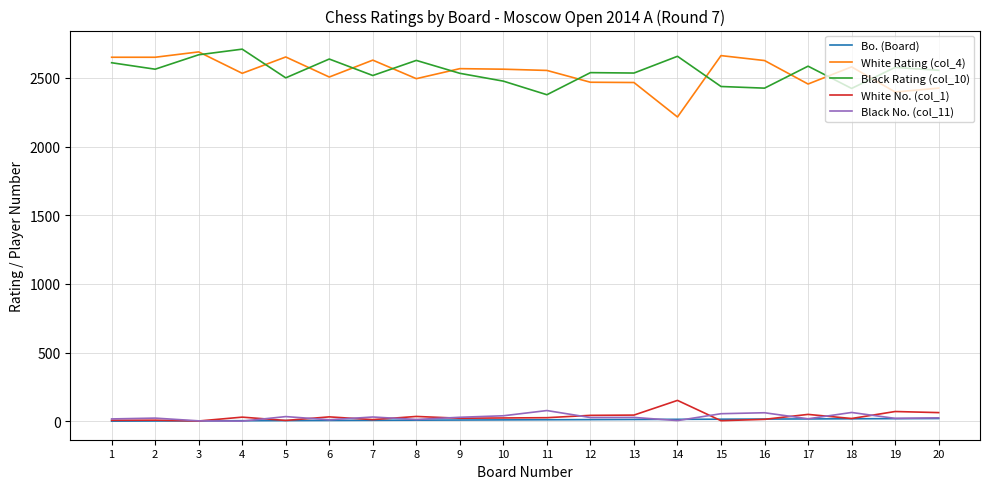

Is the value of White No. (col_1) at 16 greater than the value of White Rating (col_4) at 9?

No